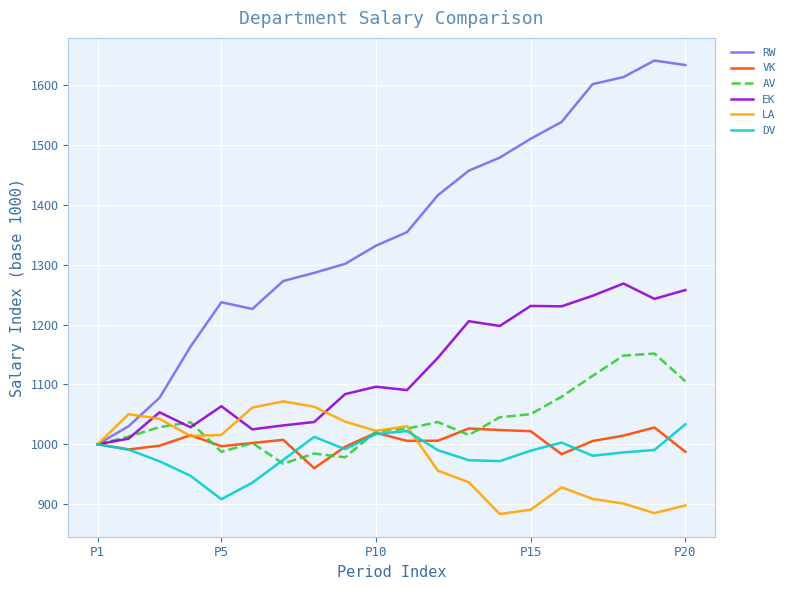

Which series has the largest total across all categories?

RW